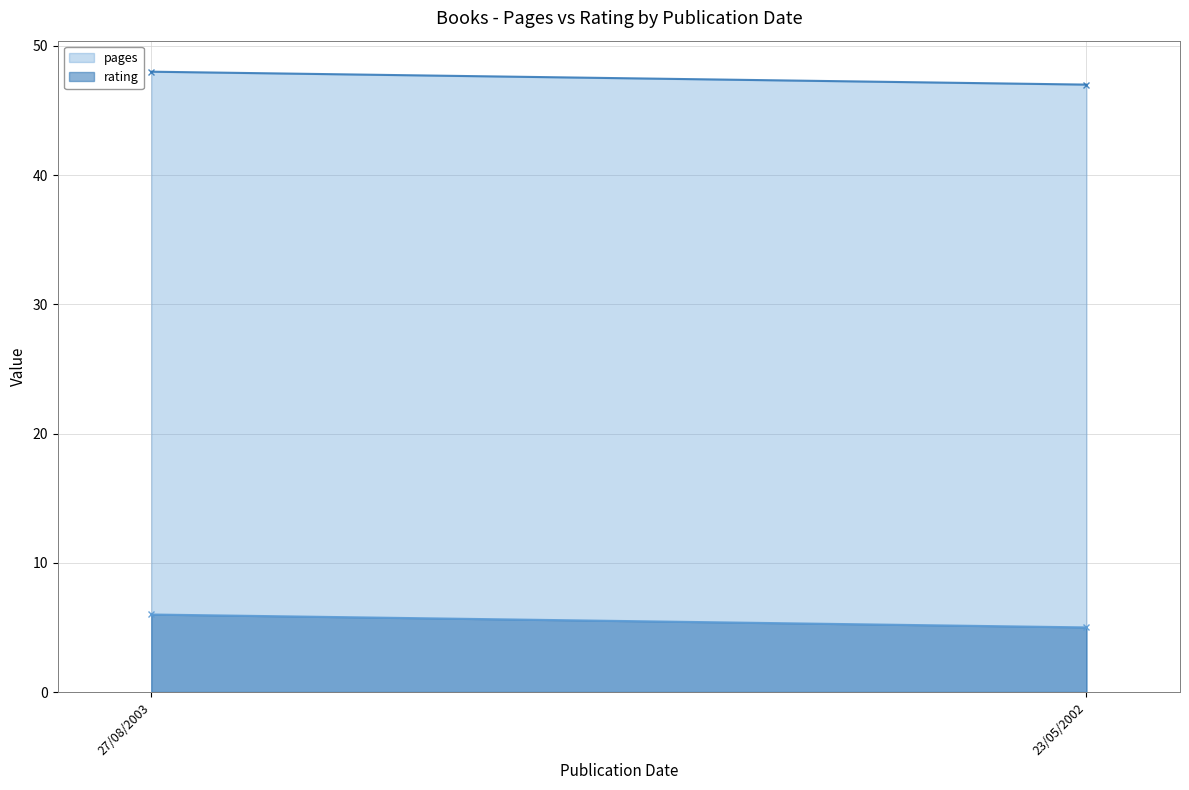

Which series has the largest total across all categories?

pages